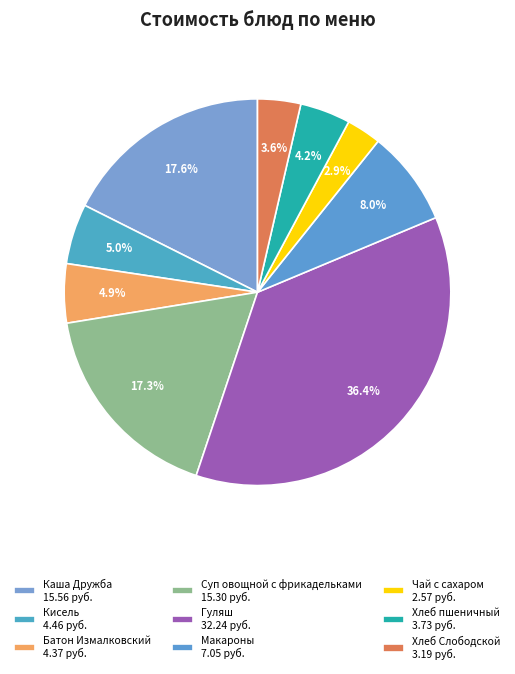

What percentage is NOT represented by Чай с сахаром?

97.1%